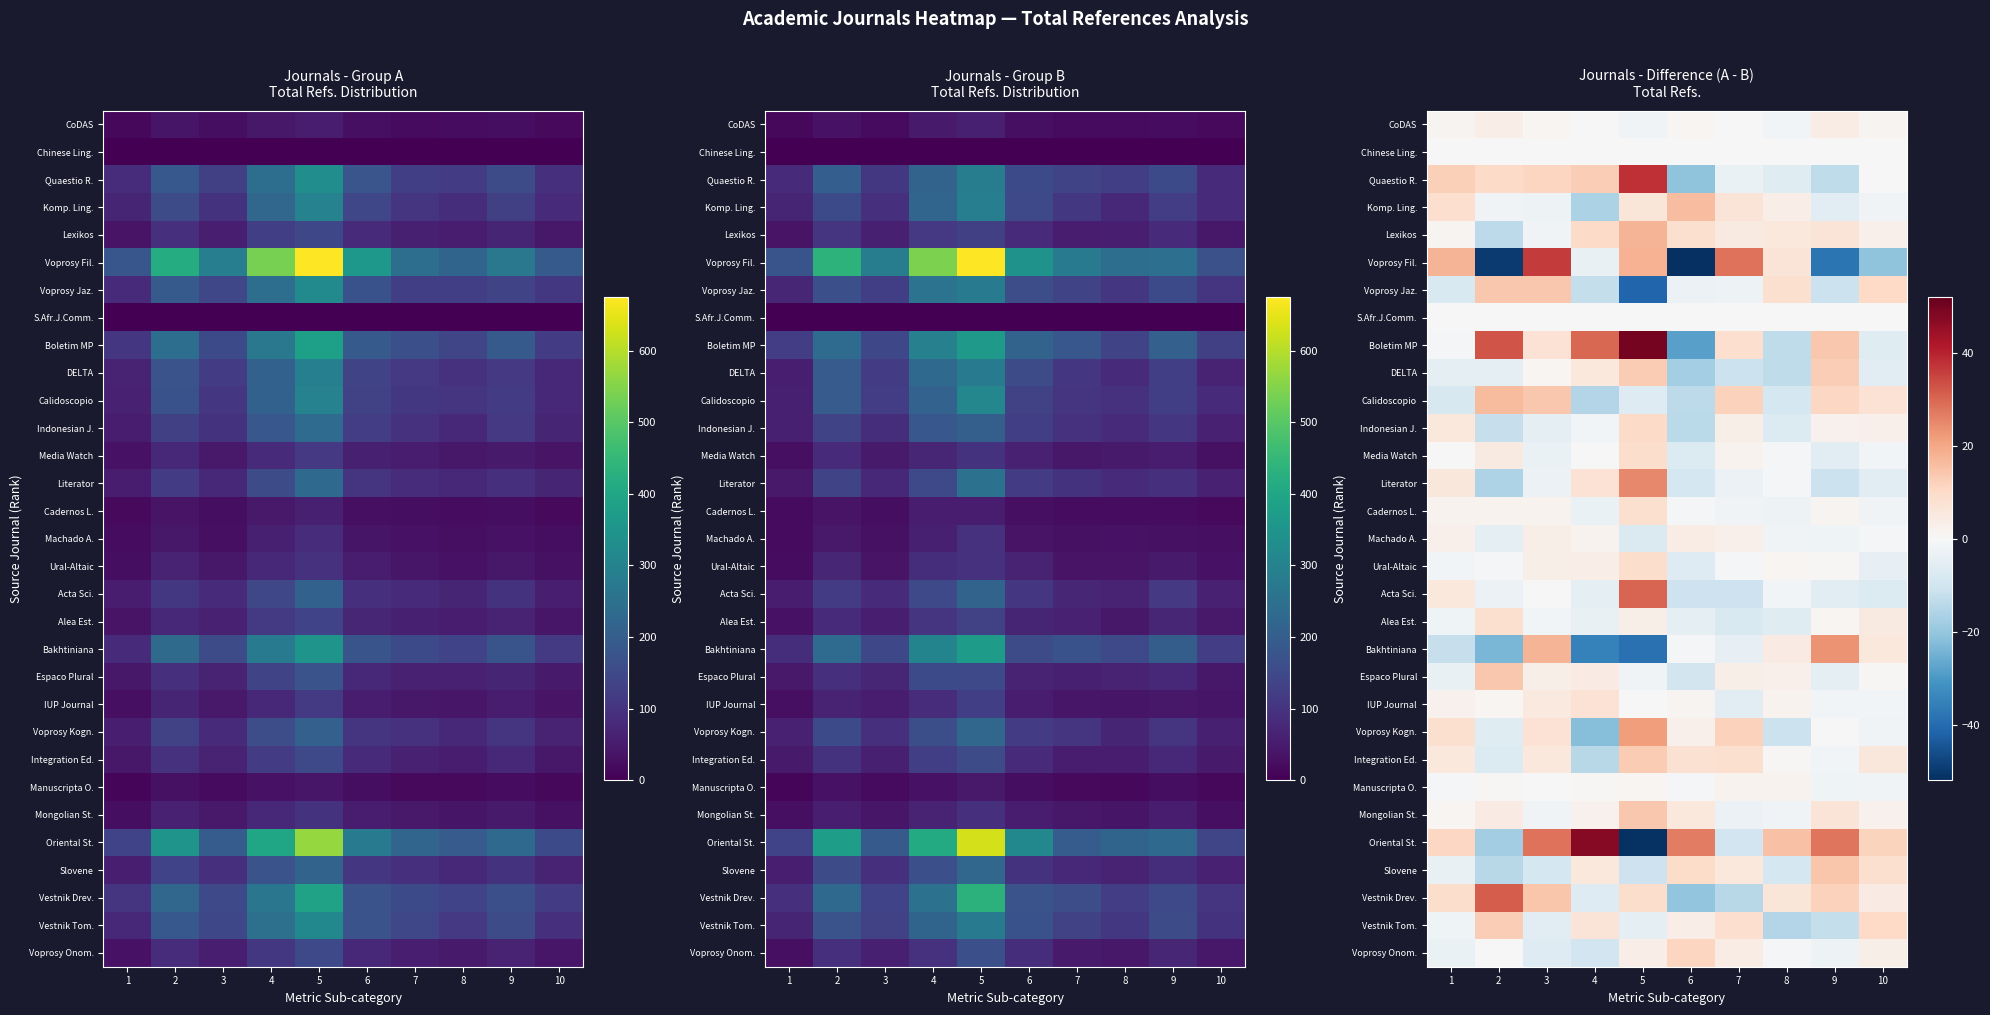

At which category does the chart reach its minimum across all series?

6